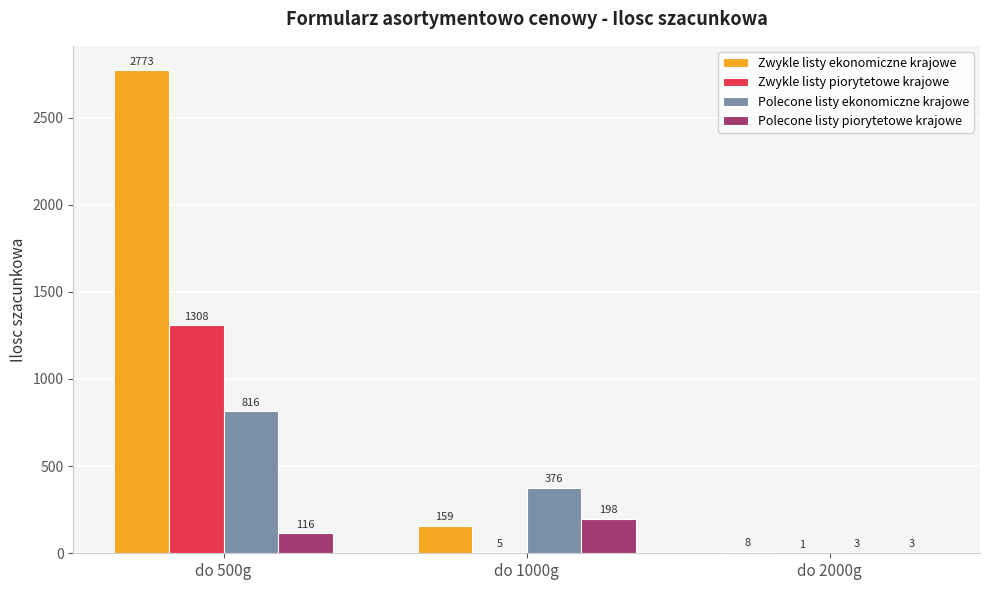

Which series has the largest total across all categories?

Zwykle listy ekonomiczne krajowe